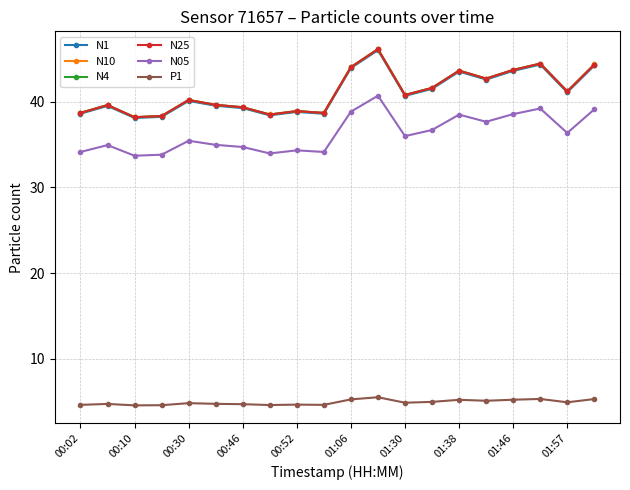

What is the minimum value shown in the chart?

4.5